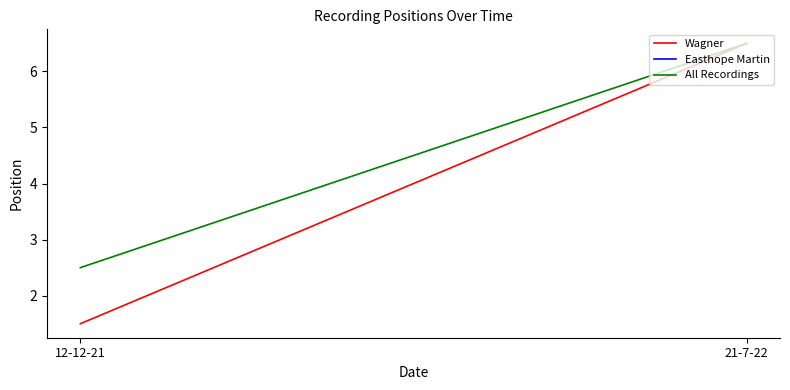

What is the label of the 1st point from the left?

12-12-21